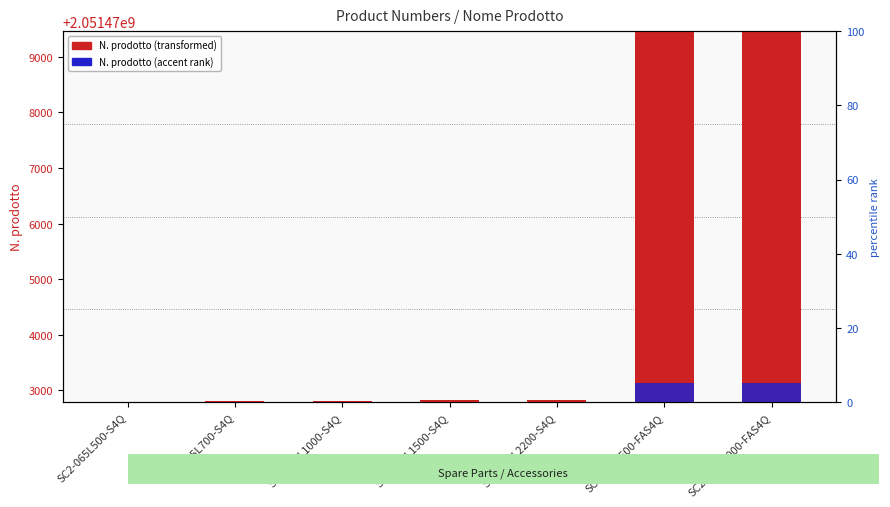

Which series has the widest spread of values?

N. prodotto (main)